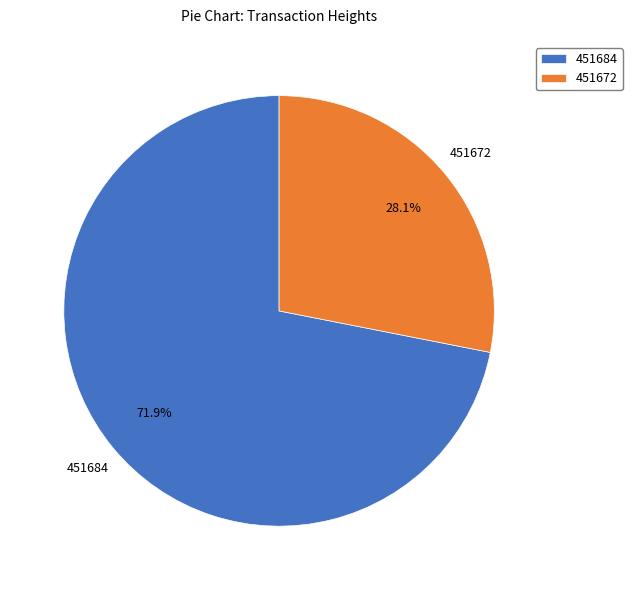

Combined, what portion of the pie is 451672 and 451684?

100.0%